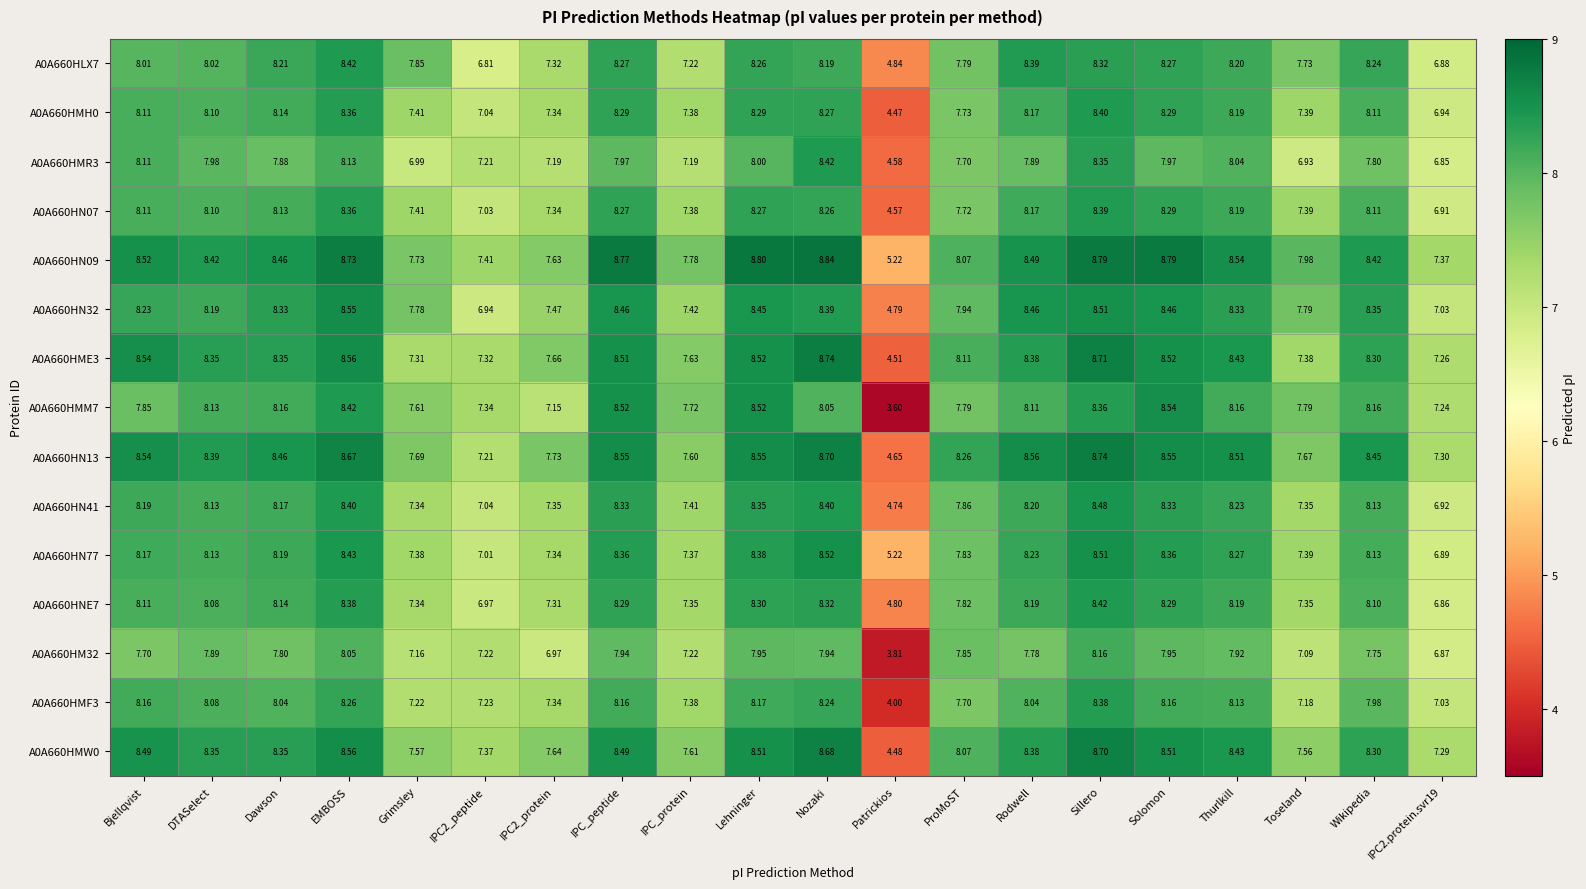

At which category is the sum across all series the highest?

Sillero